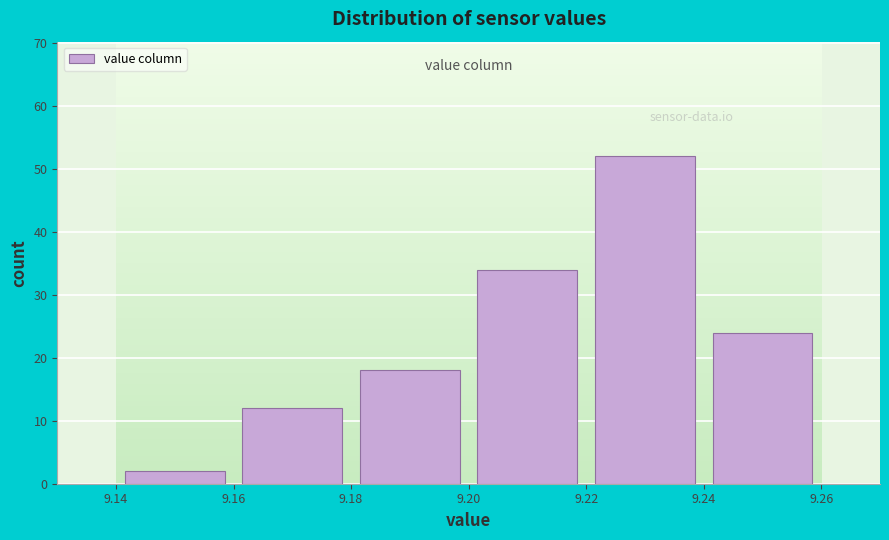

Reading left to right, list every bar in this chart as the range it spans on the x-axis followed by its height. The values are not printed on the chart, so give them approximately, as read against the axis.

9.14 to 9.16: 2
9.16 to 9.18: 12
9.18 to 9.20: 18
9.20 to 9.22: 34
9.22 to 9.24: 52
9.24 to 9.26: 24